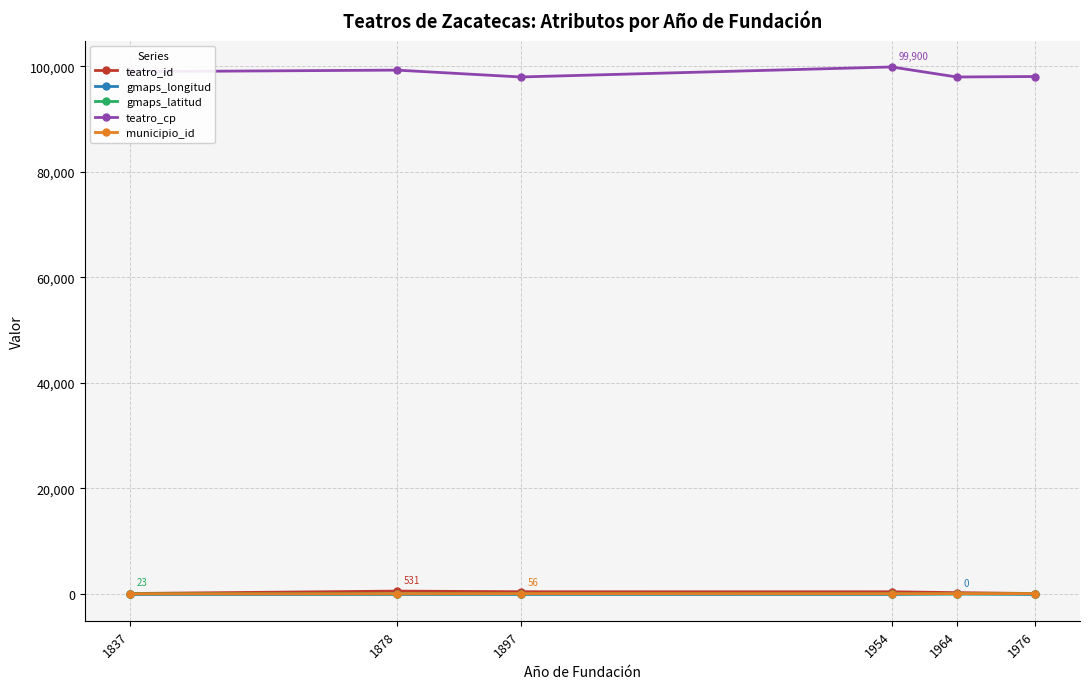

What is the greatest value displayed?

99900.0